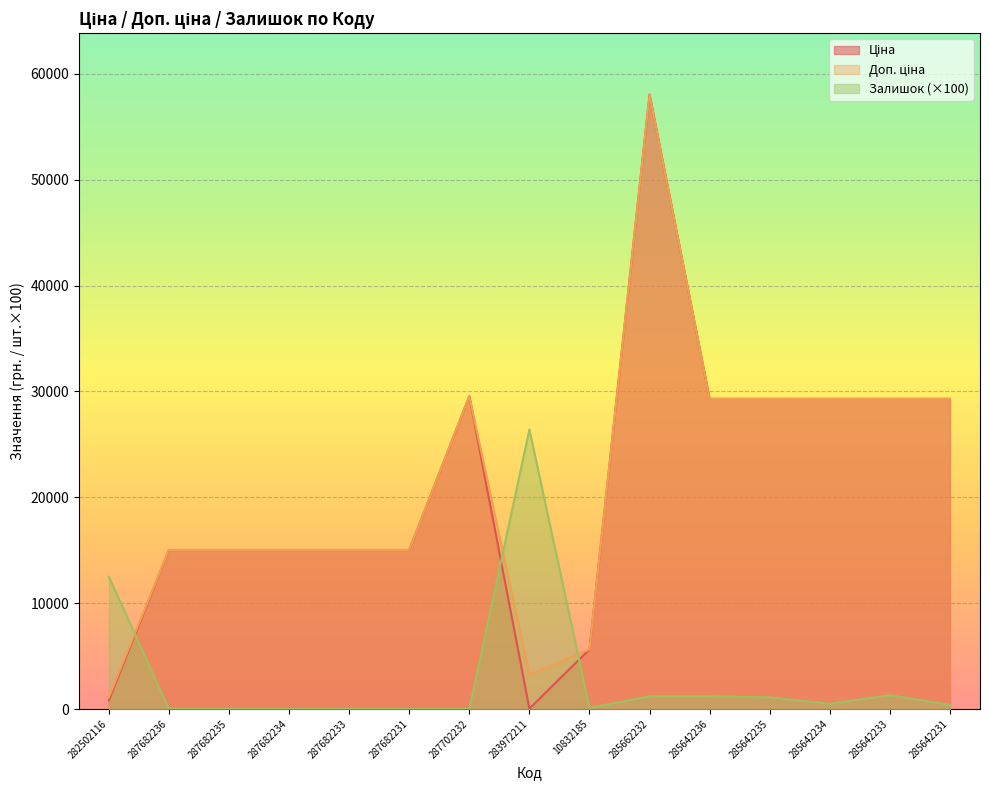

In Ціна, how many points are higher than both neighbors (excluding endpoints)?

2